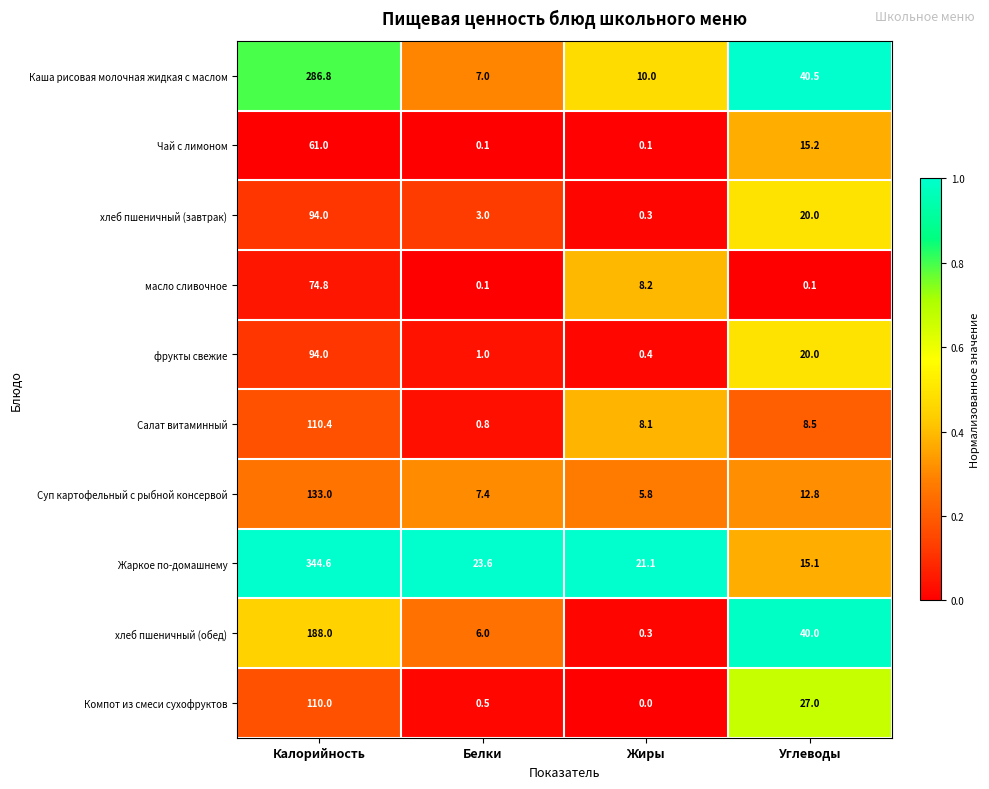

What is the difference between the maximum and minimum values in the Каша рисовая молочная жидкая с маслом series?

279.8